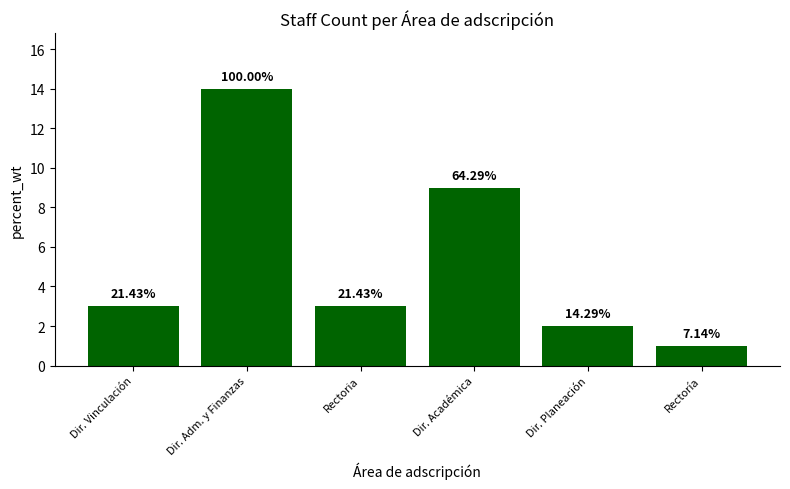

Rank the categories by value from highest to lowest.

Dir. Adm. y Finanzas, Dir. Académica, Dir. Vinculación, Rectoria, Dir. Planeación, Rectoría